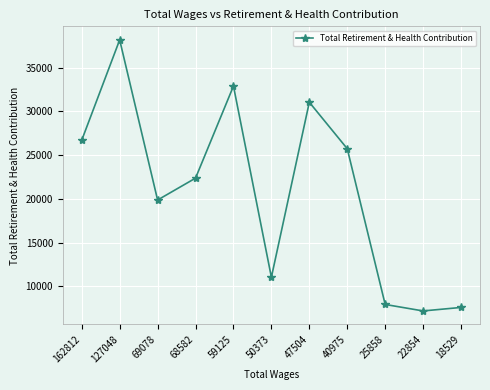

How many lines are shown in the chart?

1